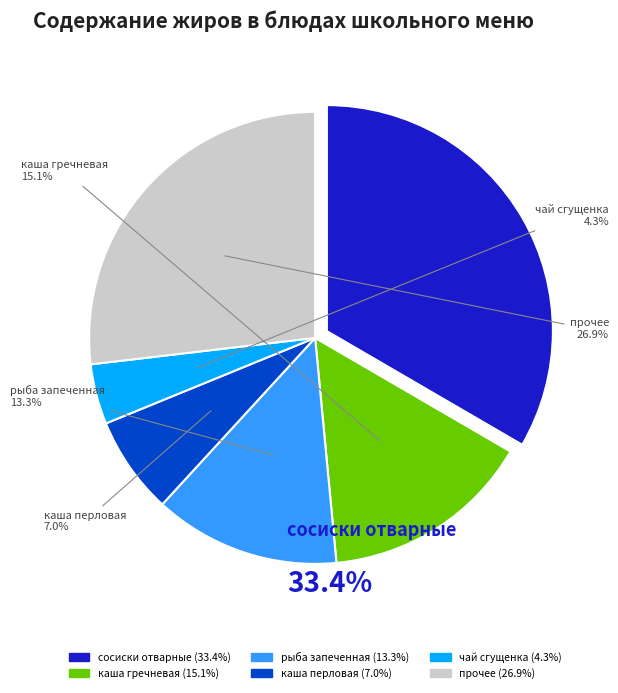

Which slice is the smallest?

чай сгущенка